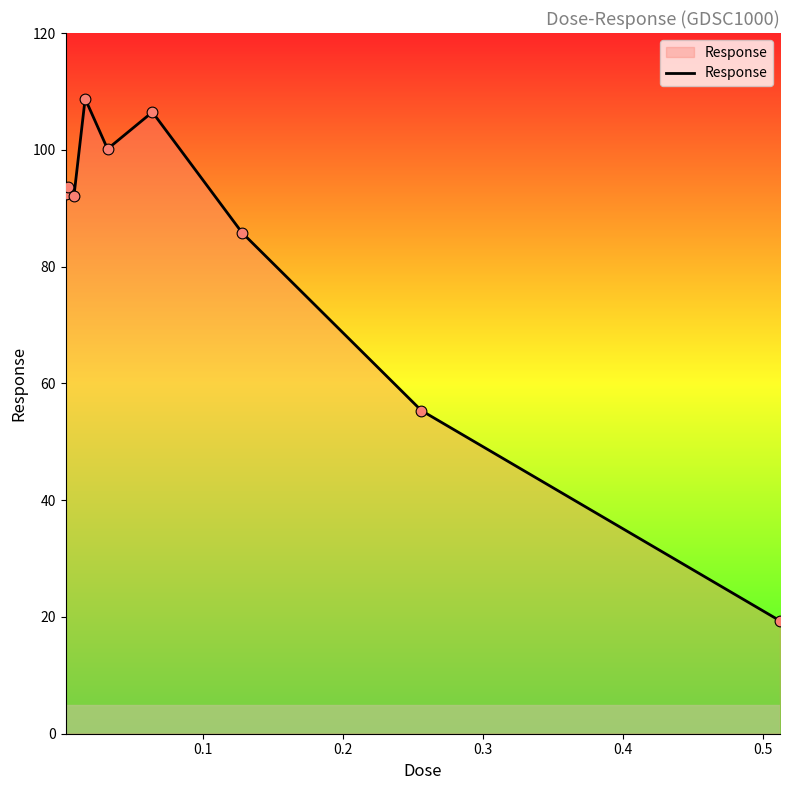

What is the difference between the maximum and minimum values?

89.4